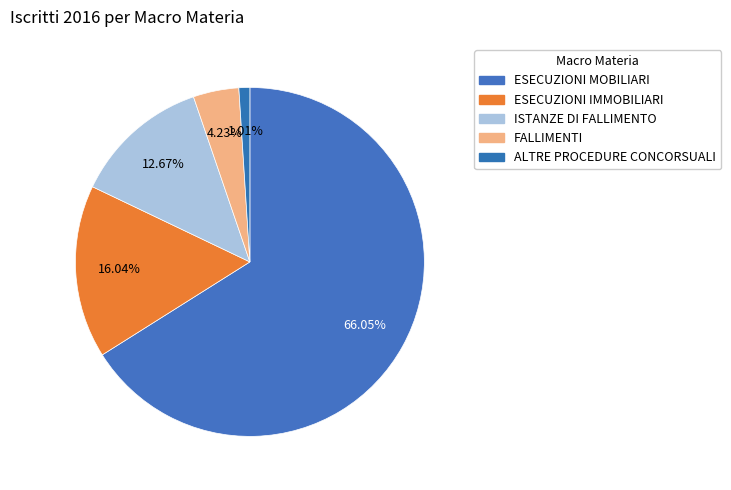

How many segments does this pie chart have?

5